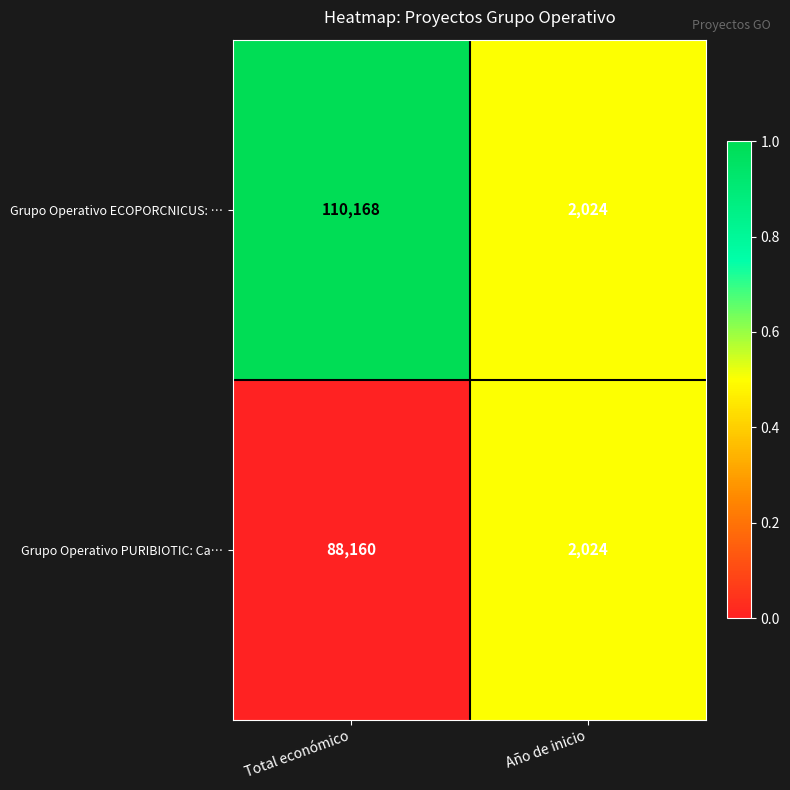

Which series changed the most between Total económico and Año de inicio?

Grupo Operativo ECOPORCNICUS: …